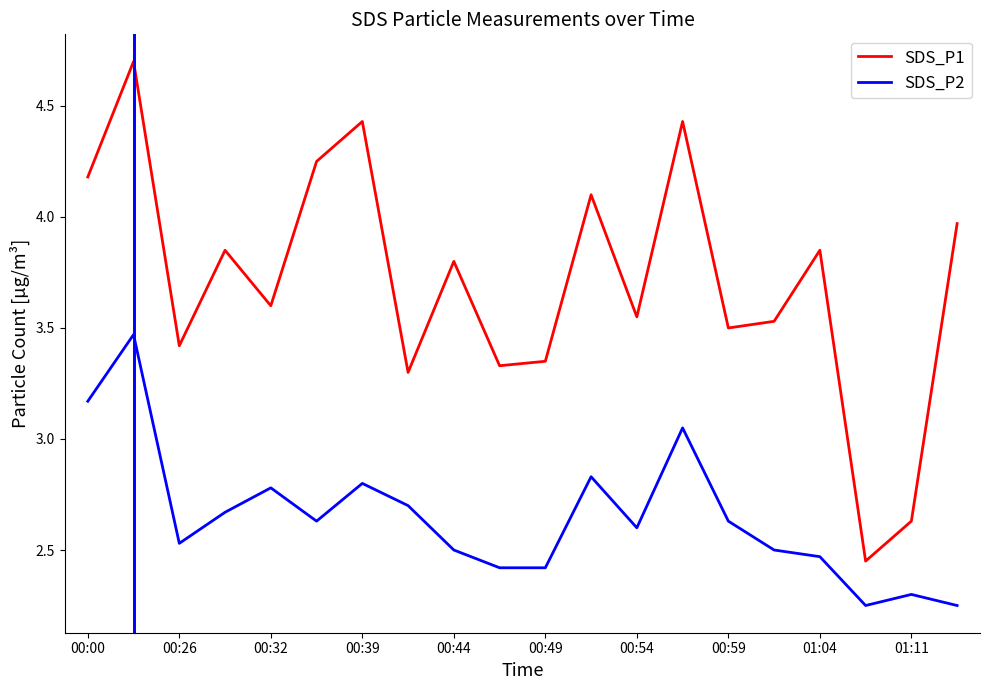

How many series are shown in this chart?

2